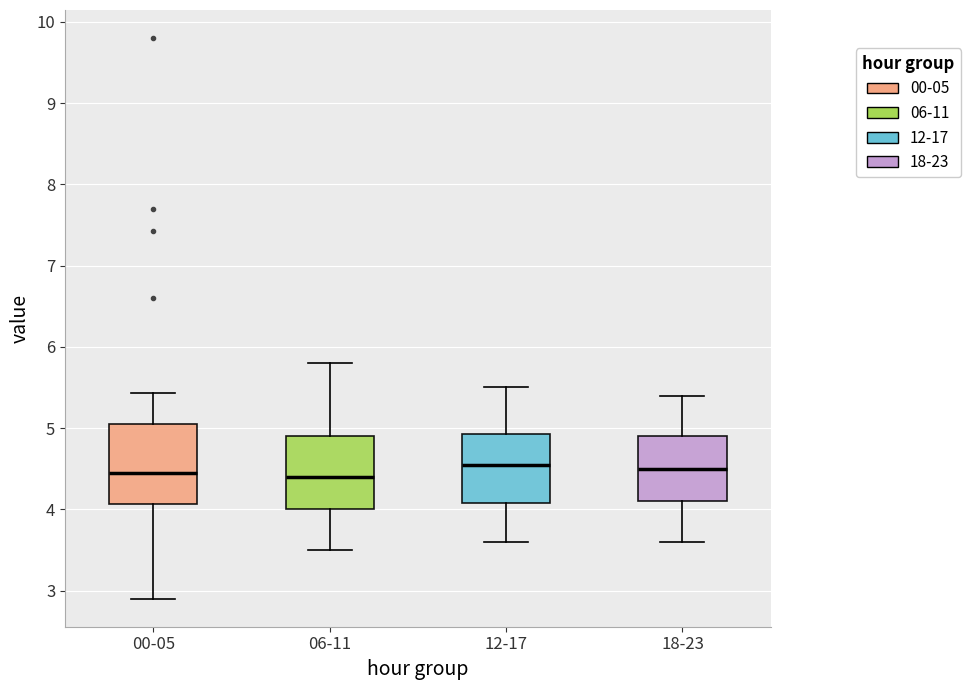

Reading left to right, transcribe this box plot: for each box, give where its median line is, the range the box spans, and where its two whiskers end, as read against the y-axis. The values are not printed on the chart, so give them approximately, as read against the axis.

00-05: median 4.5, box 4.1 to 5.0, whiskers 2.9 to 5.4
06-11: median 4.4, box 4.0 to 4.9, whiskers 3.5 to 5.8
12-17: median 4.6, box 4.1 to 4.9, whiskers 3.6 to 5.5
18-23: median 4.5, box 4.1 to 4.9, whiskers 3.6 to 5.4